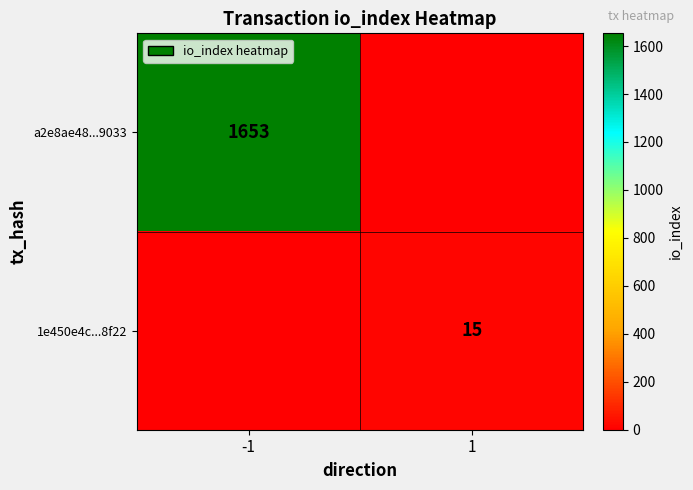

The value of a2e8ae48...9033 at -1 is 1653. True or false?

True